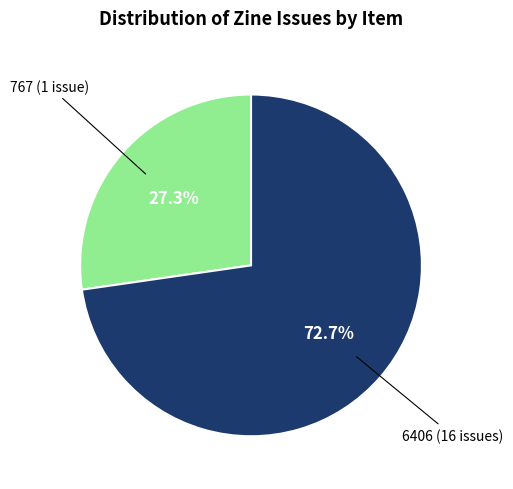

Is there a majority slice in this chart?

Yes